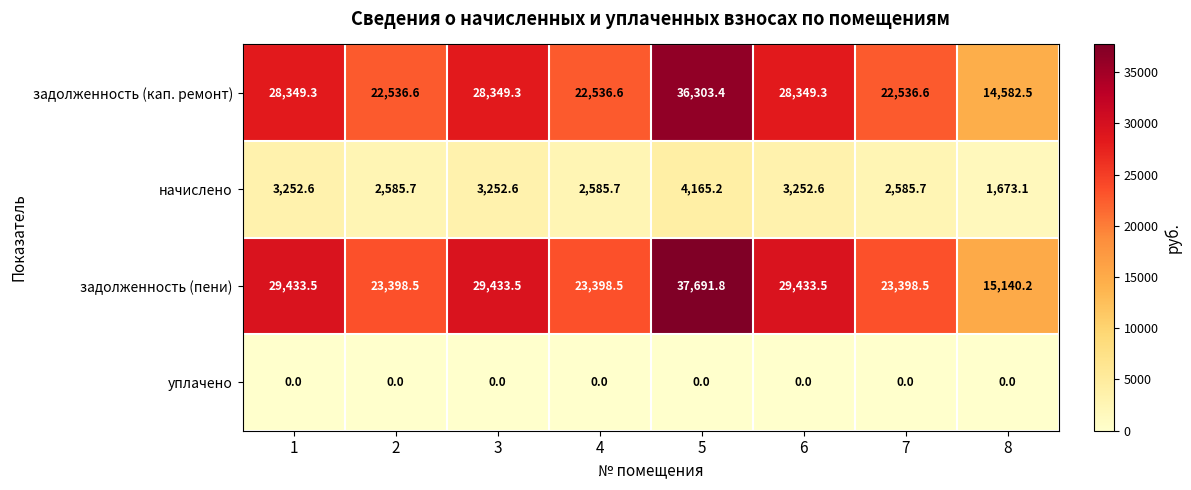

What is the highest value of the начислено series?

4165.2